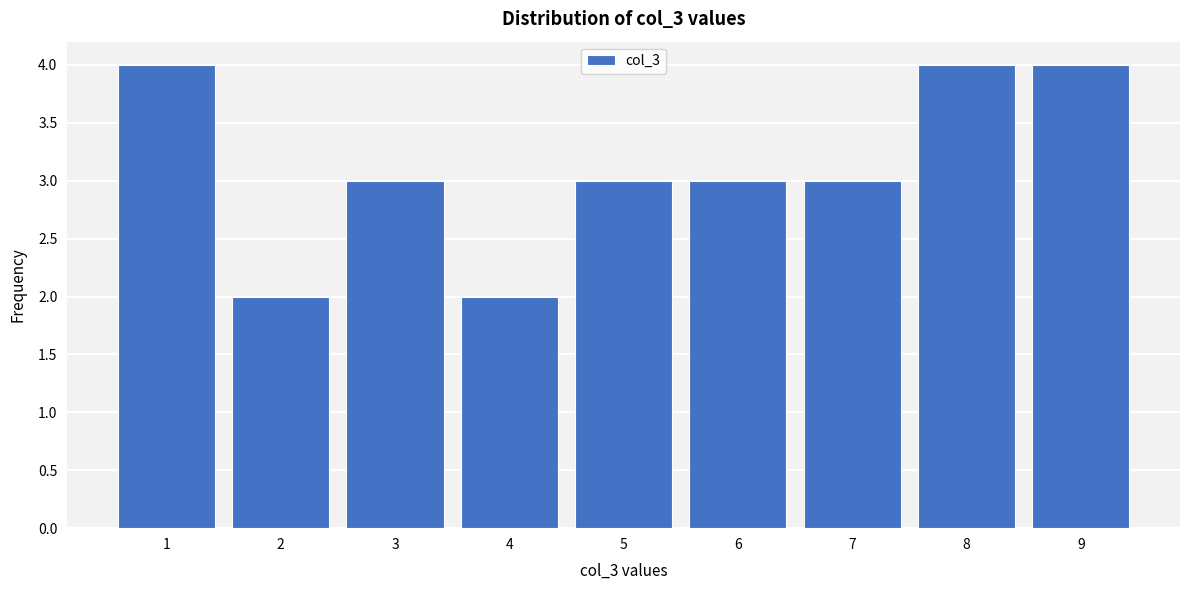

Reading left to right, extract all data points from this chart.

1=4	2=2	3=3	4=2	5=3	6=3	7=3	8=4	9=4